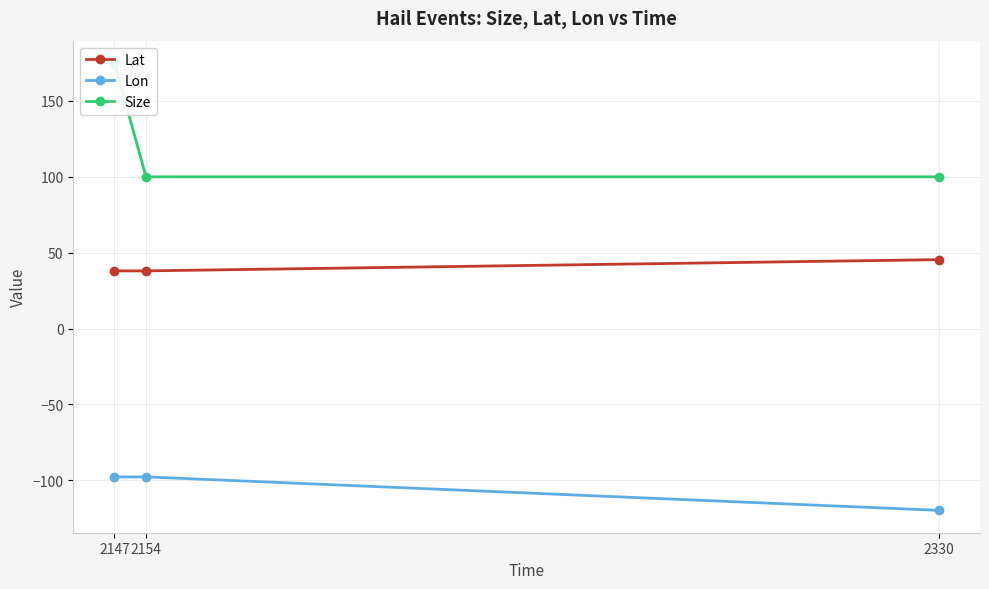

Reading left to right, transcribe all the data shown in this chart.

Lat: 38.0	38.0	45.4
Lon: -97.8	-97.7	-119.8
Size: 175.0	100.0	100.0